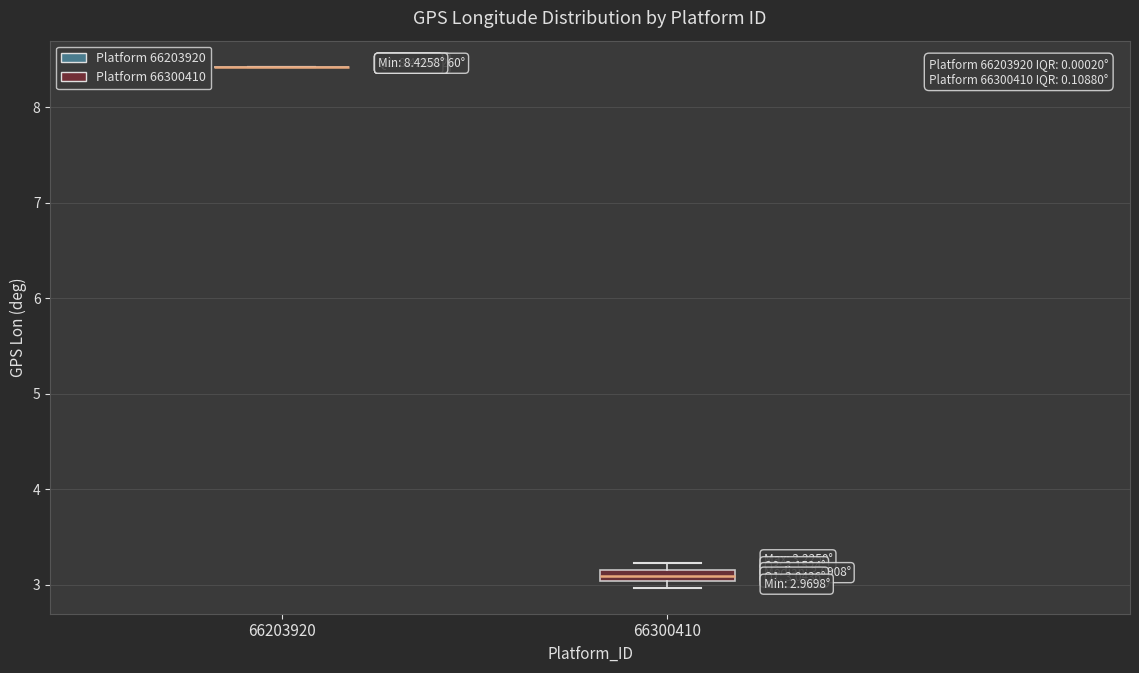

Which box is the tallest, from its lower edge to its upper edge?

66300410